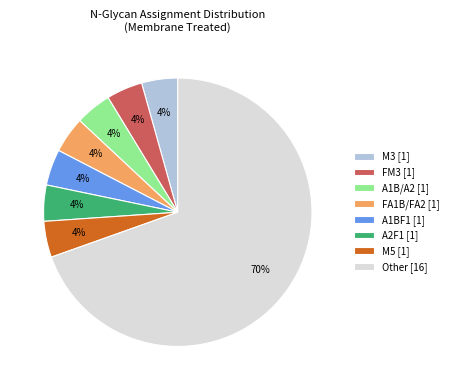

Is Other [16] the majority of the pie?

Yes